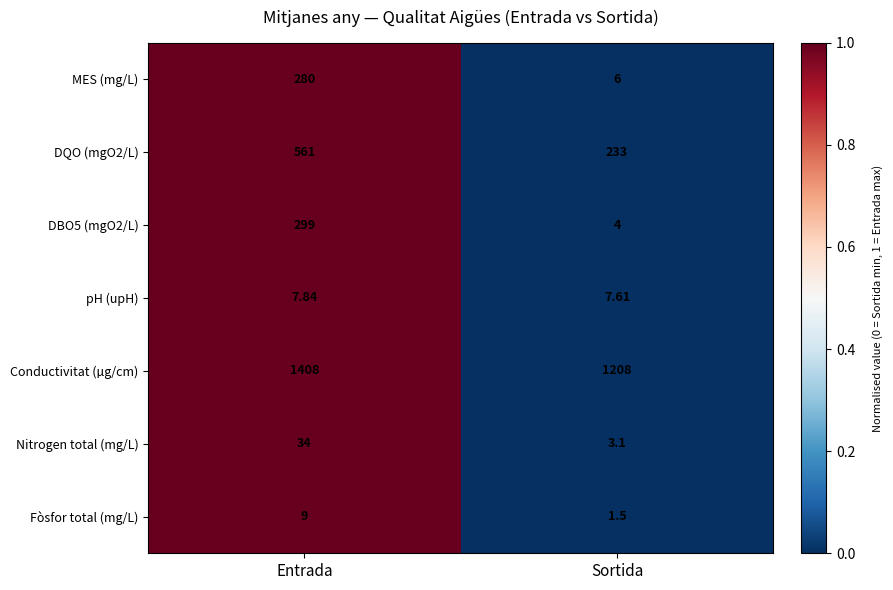

Which series has the largest total across all categories?

Conductivitat (µg/cm)